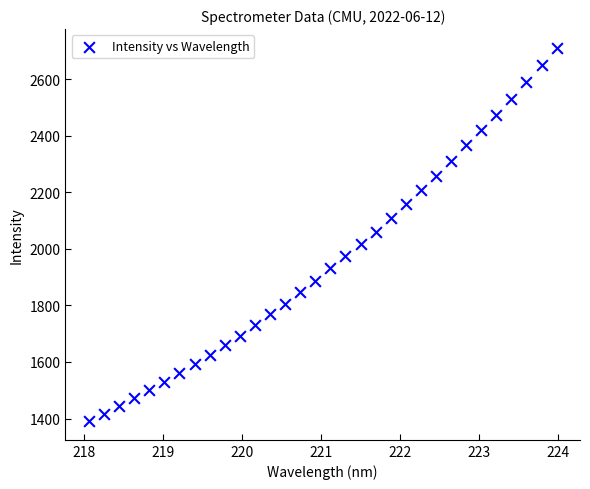

What is the range of Y values (max minus min)?

1320.3